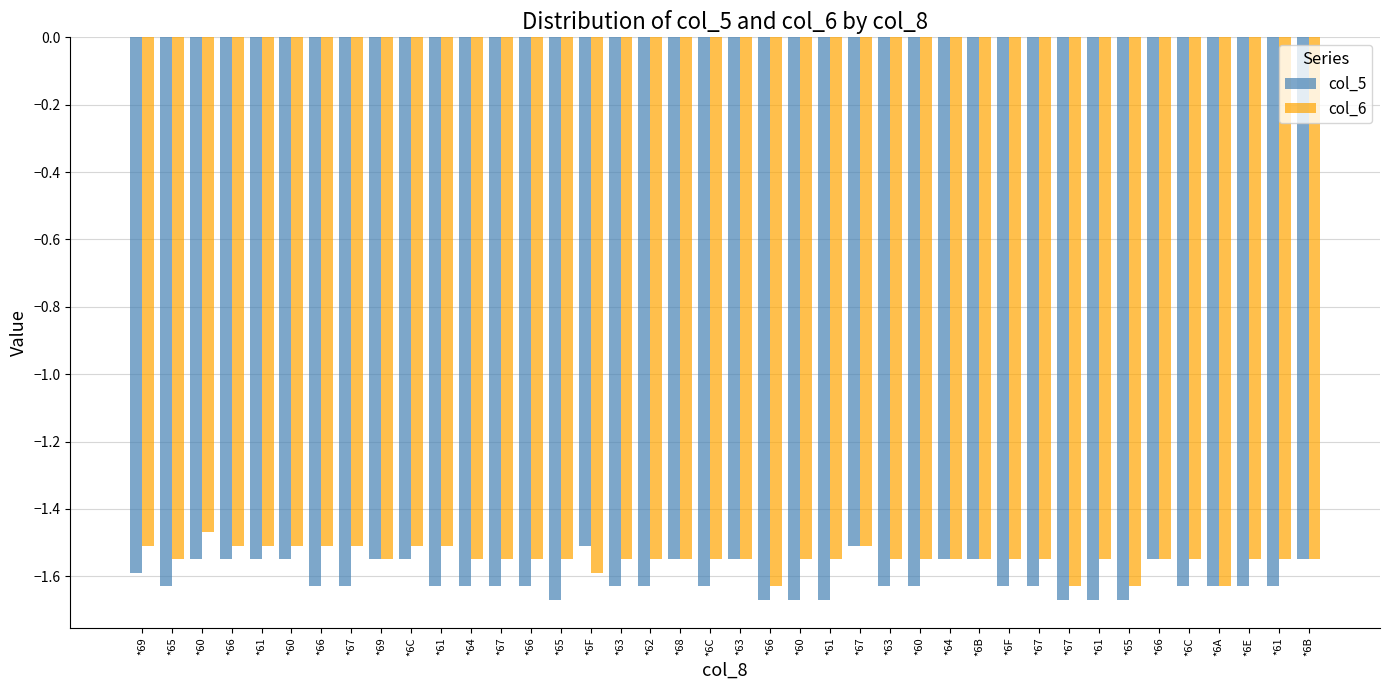

How many categories are shown in the chart?

40